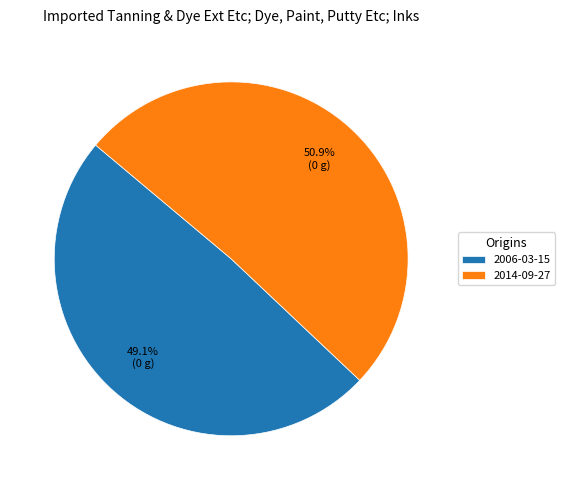

What is the largest slice in the pie chart?

2014-09-27